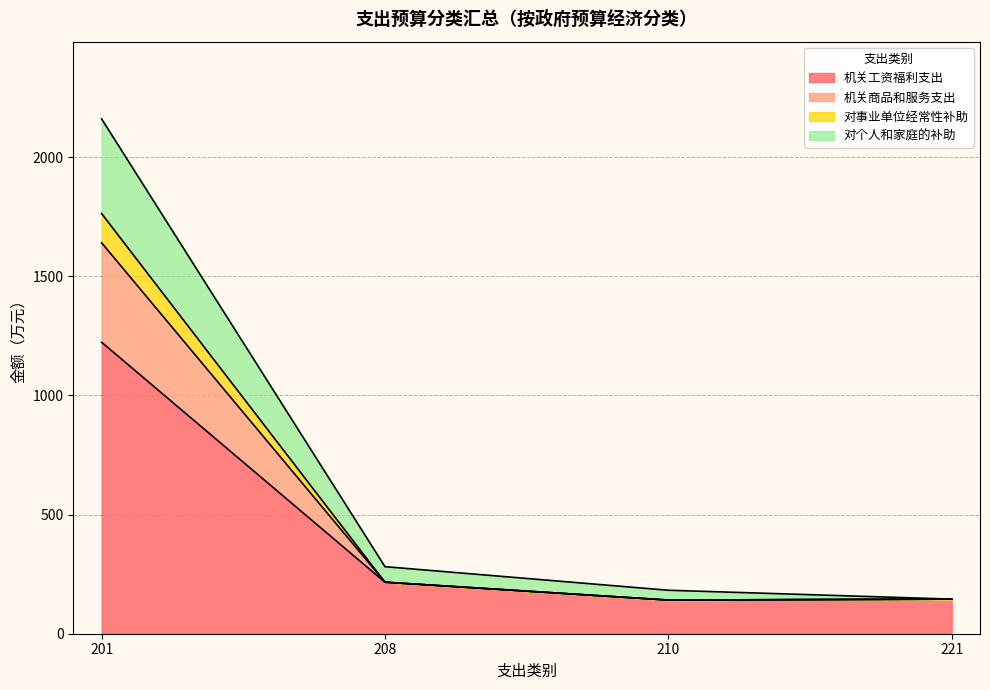

The 机关工资福利支出 series shows 101.4 at 208. True or false?

False